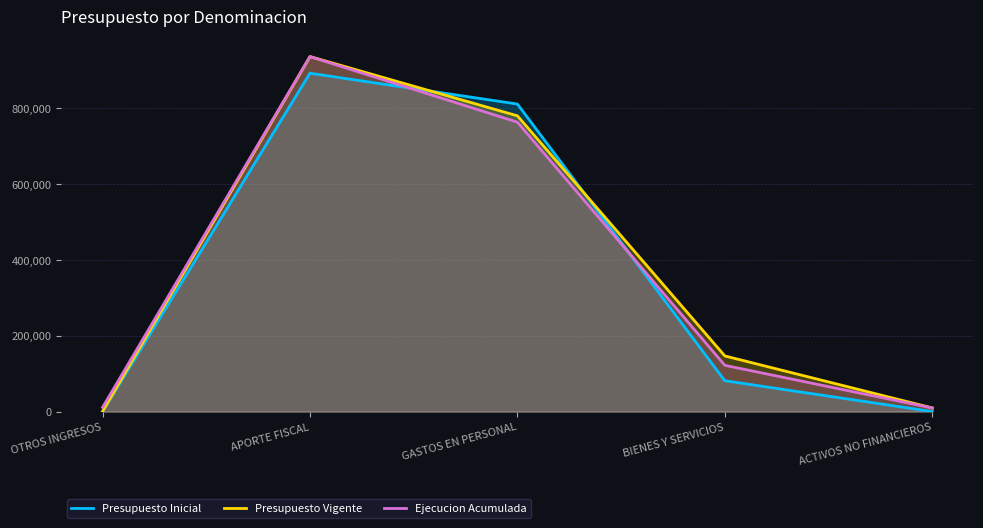

True or false: Presupuesto Vigente and Ejecucion Acumulada intersect in this chart.

False